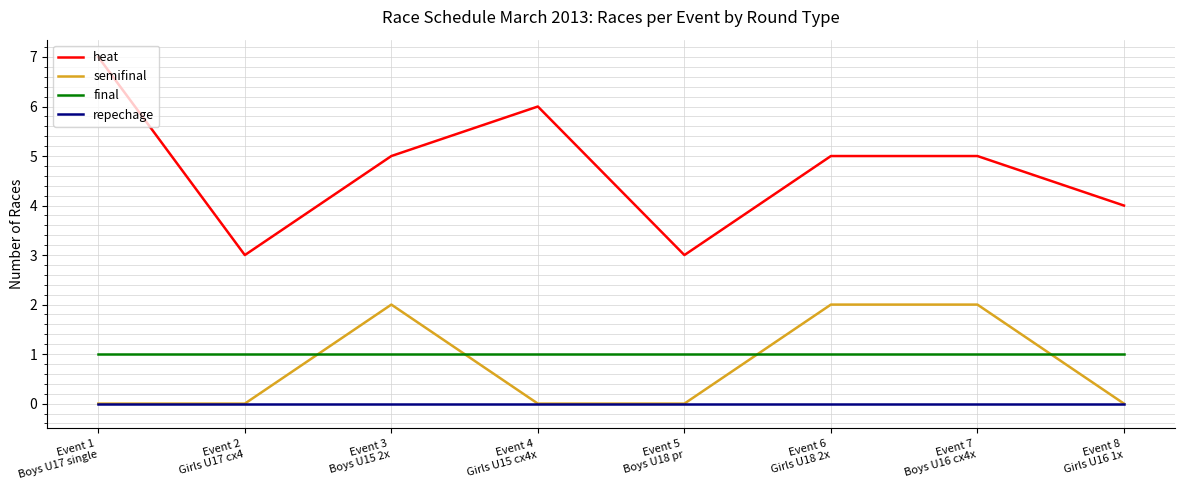

Reading right to left, list all the values displayed in this chart.

heat: 4	5	5	3	6	5	3	7
semifinal: 0	2	2	0	0	2	0	0
final: 1	1	1	1	1	1	1	1
repechage: 0	0	0	0	0	0	0	0